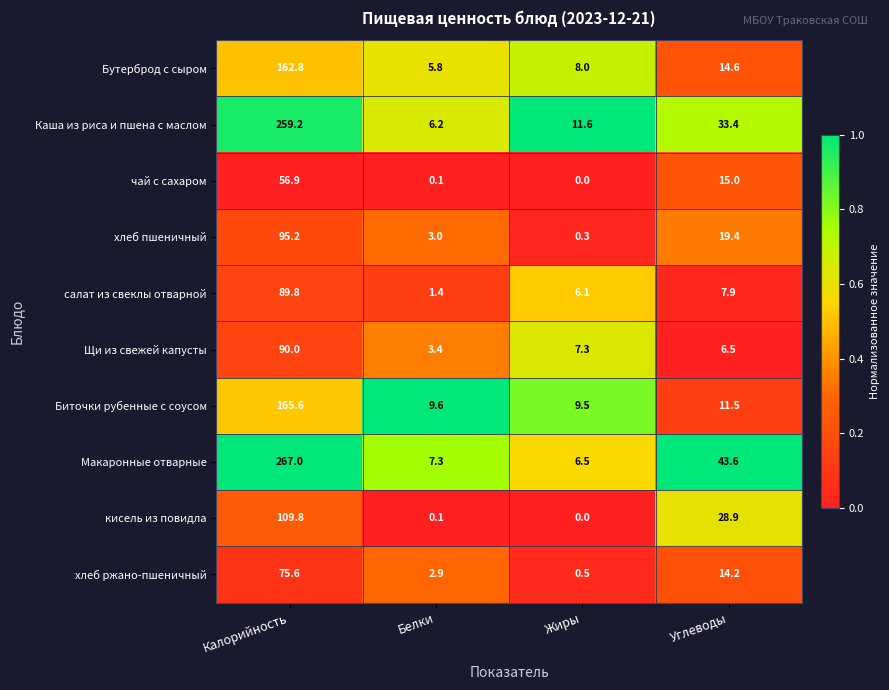

What is the sum of the чай с сахаром values at Жиры and Углеводы?

15.0